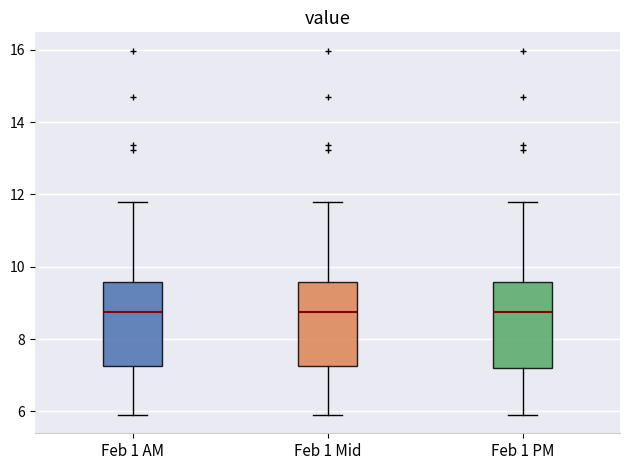

Reading left to right, transcribe this box plot: for each box, give where its median line is, the range the box spans, and where its two whiskers end, as read against the y-axis. The values are not printed on the chart, so give them approximately, as read against the axis.

Feb 1 AM: median 8.8, box 7.2 to 9.6, whiskers 6.0 to 11.8
Feb 1 Mid: median 8.8, box 7.2 to 9.6, whiskers 6.0 to 11.8
Feb 1 PM: median 8.8, box 7.2 to 9.6, whiskers 6.0 to 11.8